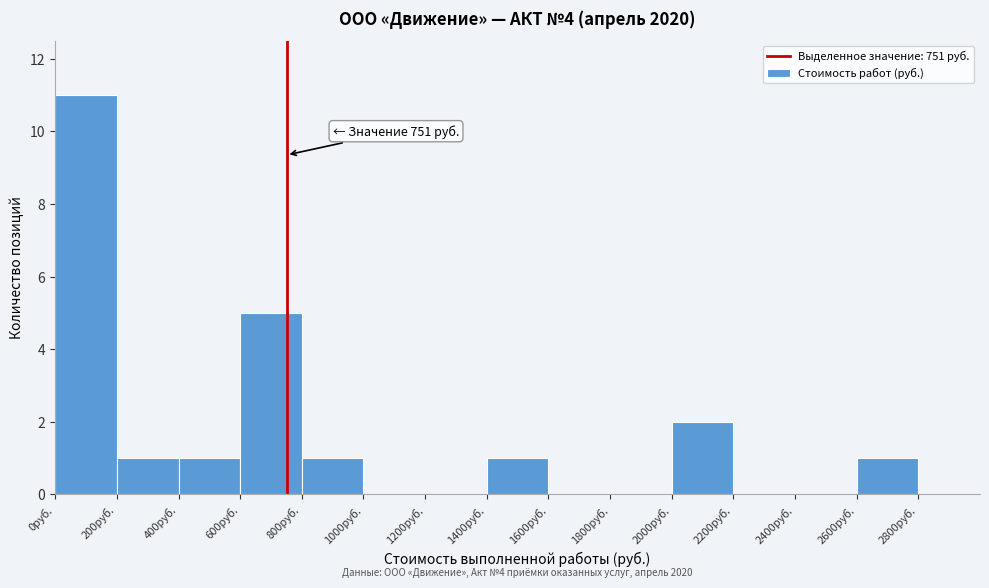

Which range on the x-axis has the tallest bar?

0 to 200